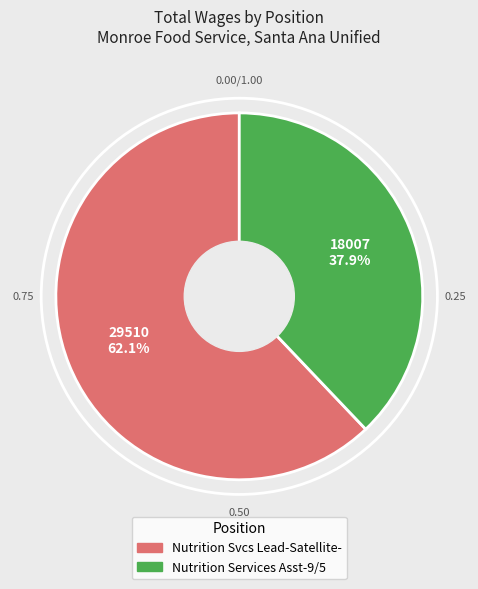

How many slices are in this pie chart?

2